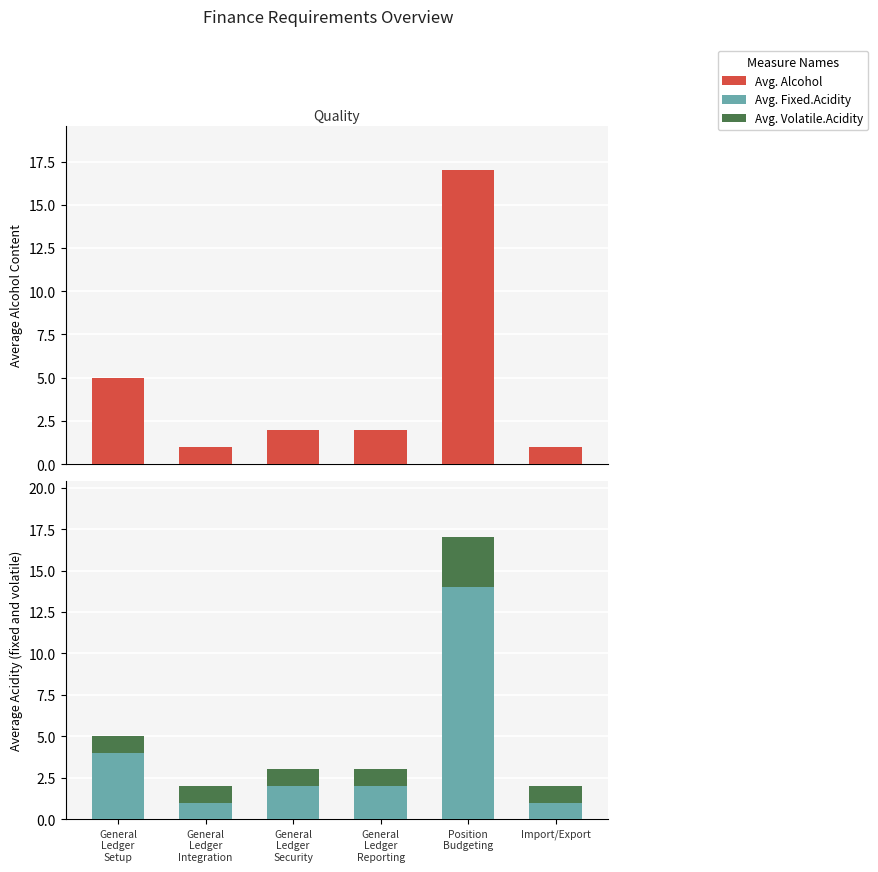

Reading right to left, transcribe all the data shown in this chart.

Avg. Alcohol: Import/Export=1	Position
Budgeting=17	General
Ledger
Reporting=2	General
Ledger
Security=2	General
Ledger
Integration=1	General
Ledger
Setup=5
Avg. Fixed.Acidity: Import/Export=1	Position
Budgeting=14	General
Ledger
Reporting=2	General
Ledger
Security=2	General
Ledger
Integration=1	General
Ledger
Setup=4
Avg. Volatile.Acidity: Import/Export=1	Position
Budgeting=3	General
Ledger
Reporting=1	General
Ledger
Security=1	General
Ledger
Integration=1	General
Ledger
Setup=1